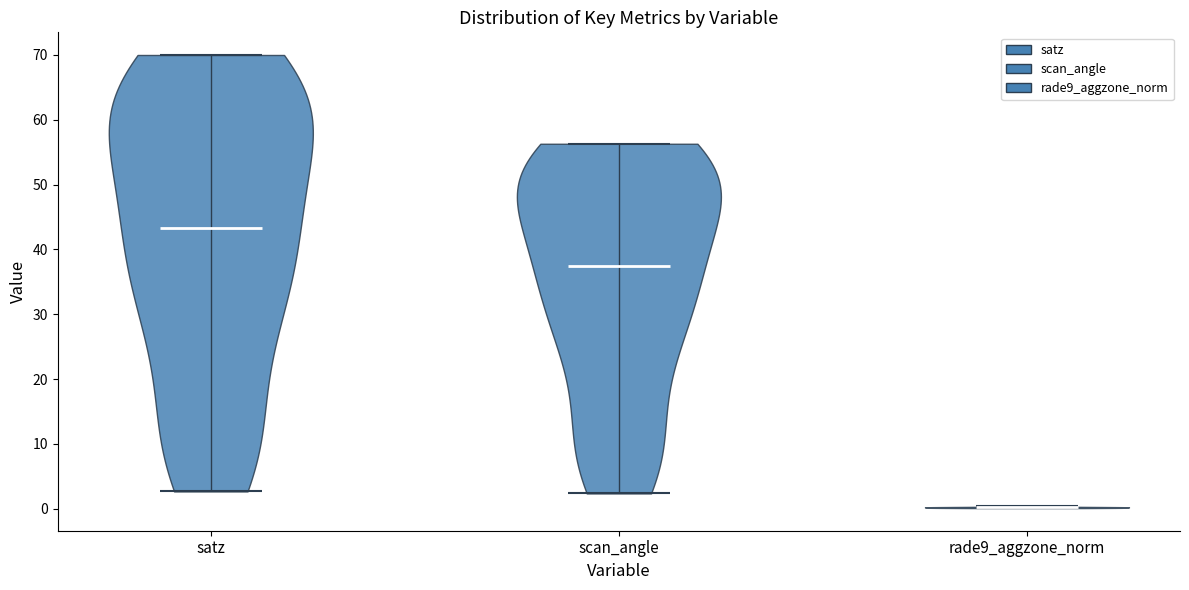

Where does the median line of the violin for rade9_aggzone_norm sit on the y-axis? The values are not printed on the chart, so give them approximately, as read against the axis.

0